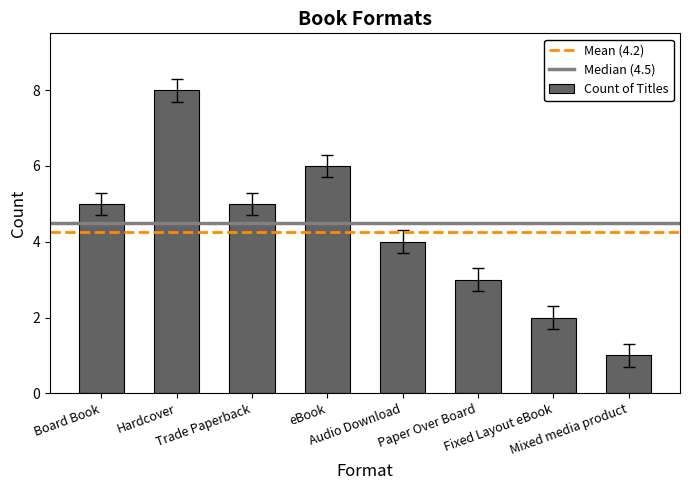

What is the maximum value shown in the chart?

8